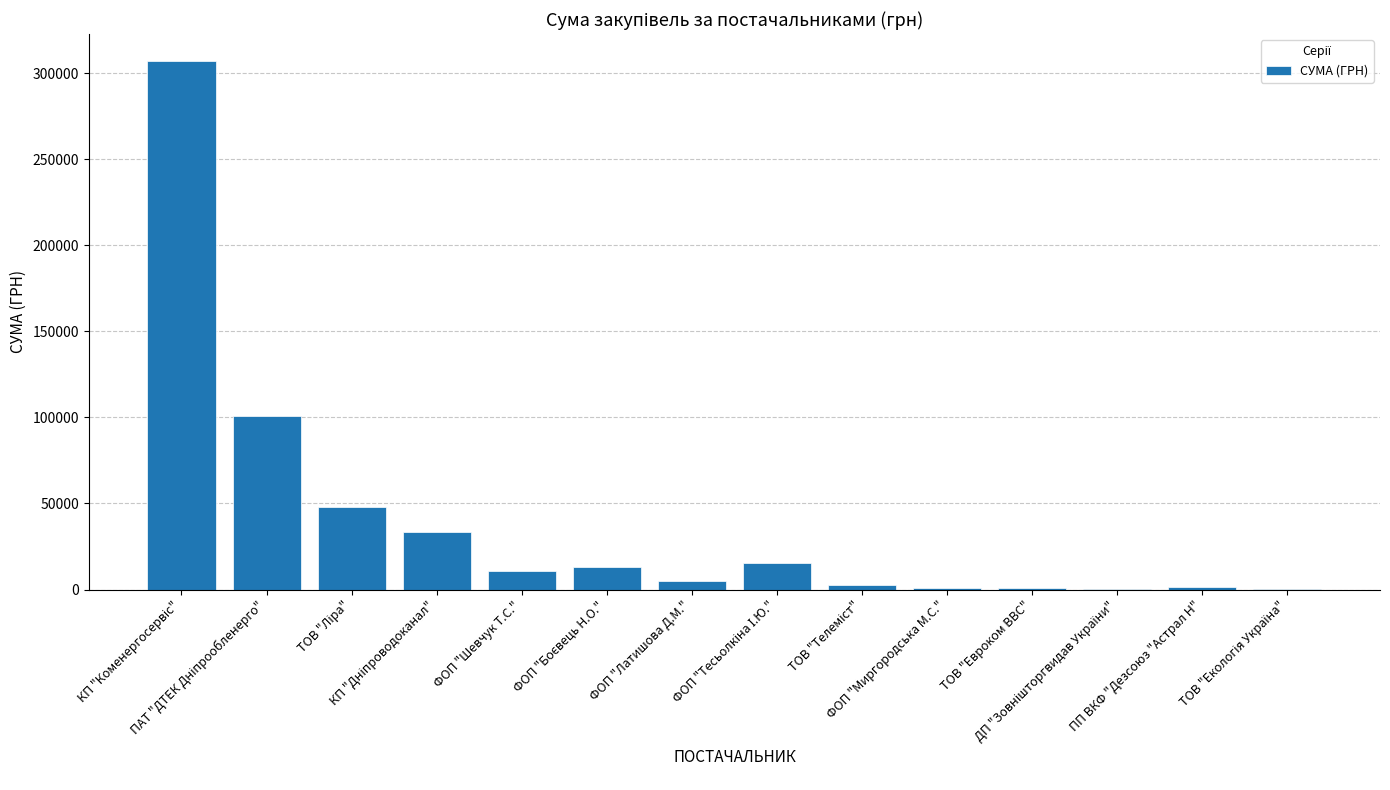

What is the sum of all values?

540570.1